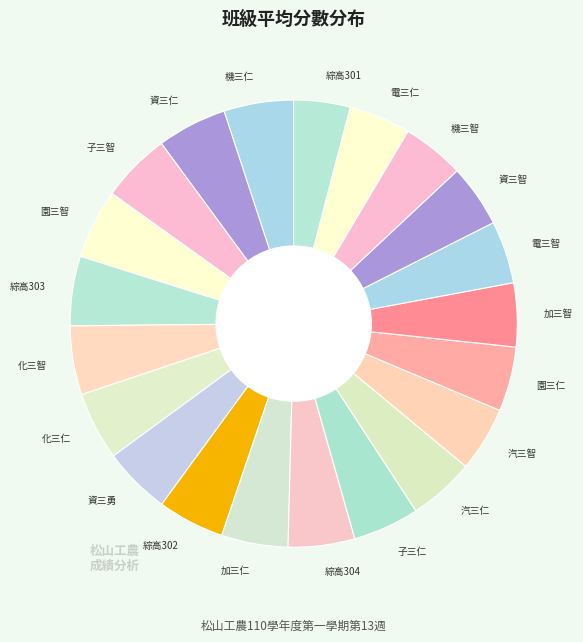

Is 綜高303 the majority of the pie?

No